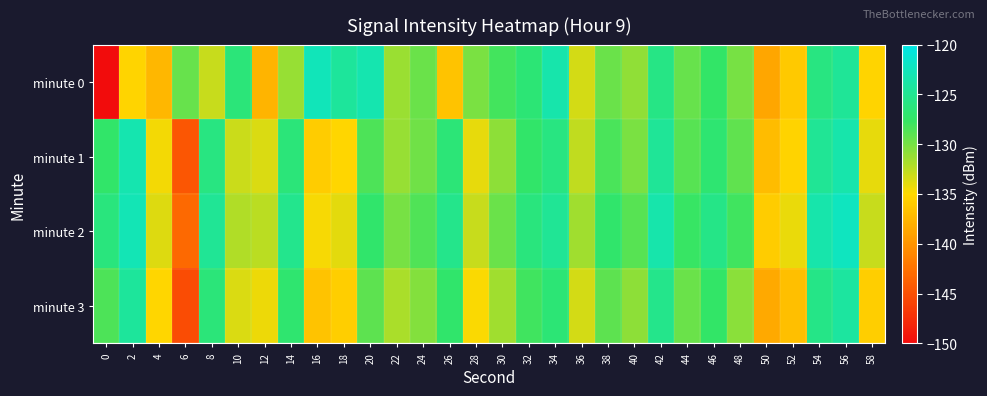

At 52, list the series in order from smallest to largest.

minute 3, minute 0, minute 1, minute 2